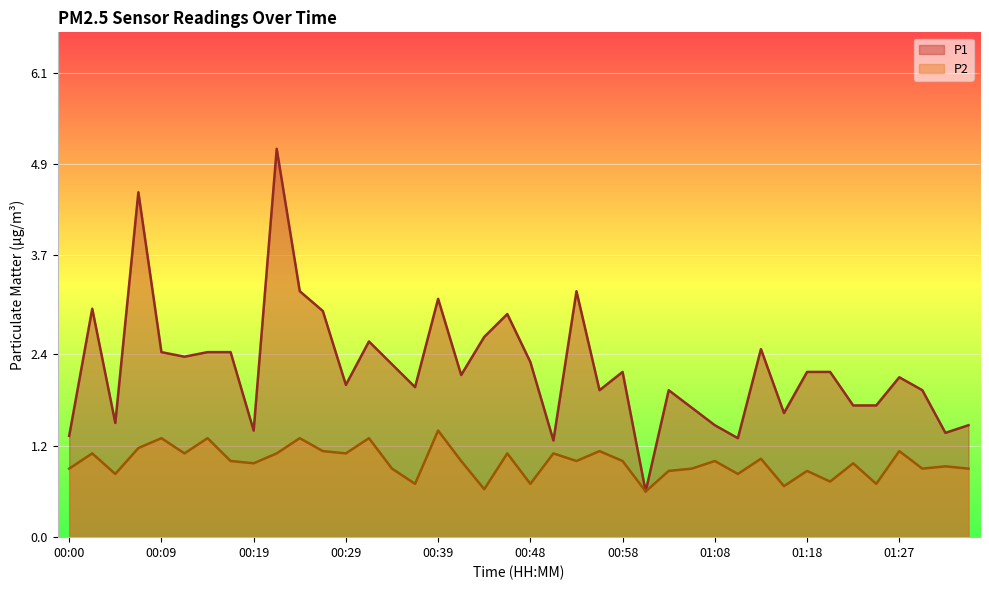

What is the smallest value displayed?

0.6